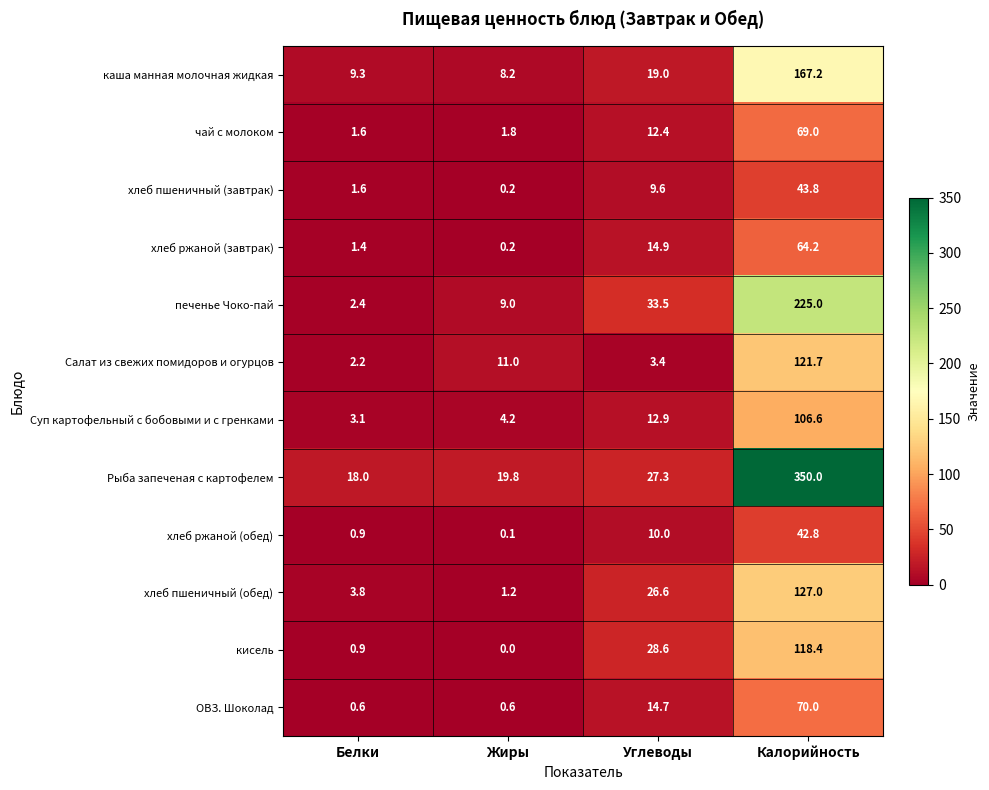

At Углеводы, list the series in order from largest to smallest.

печенье Чоко-пай, кисель, Рыба запеченая с картофелем, хлеб пшеничный (обед), каша манная молочная жидкая, хлеб ржаной (завтрак), ОВЗ. Шоколад, Суп картофельный с бобовыми и с гренками, чай с молоком, хлеб ржаной (обед), хлеб пшеничный (завтрак), Салат из свежих помидоров и огурцов